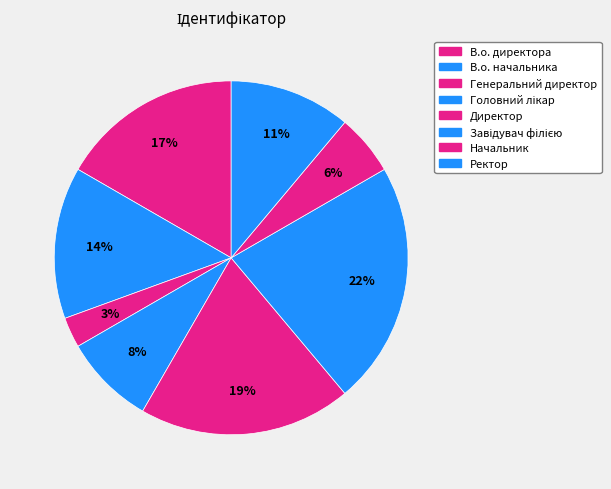

Count the number of slices in the pie.

8